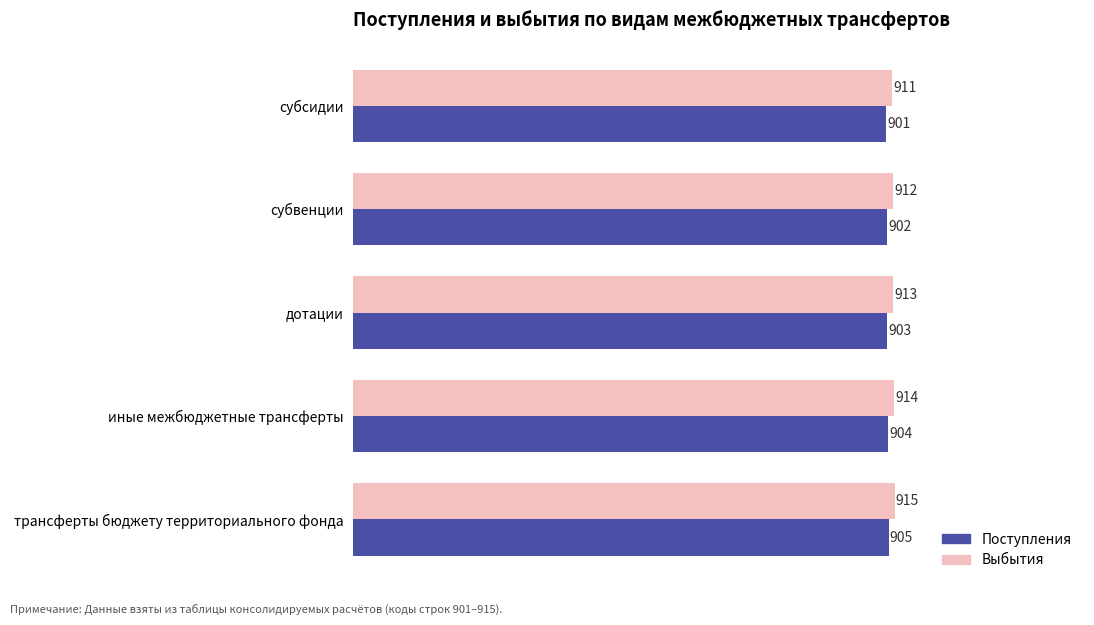

List the labels in order of Поступления value, smallest first.

субсидии, субвенции, дотации, иные межбюджетные трансферты, трансферты бюджету территориального фонда